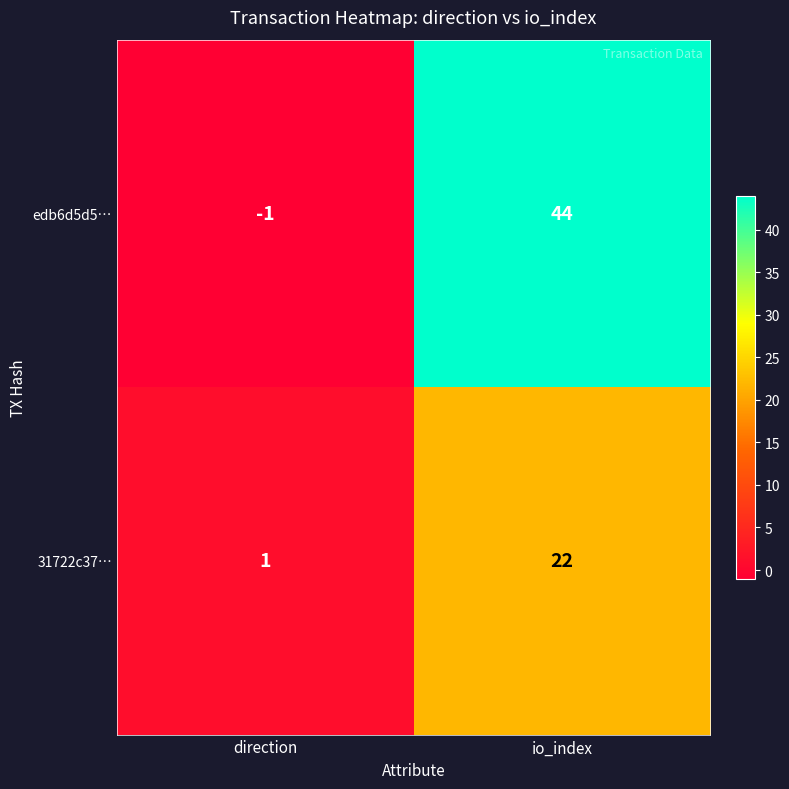

Which series has the largest total across all categories?

edb6d5d5…